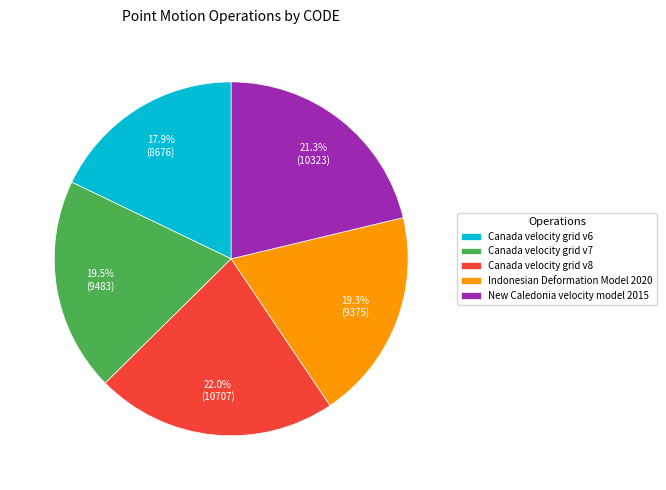

Which category has the smallest portion of the pie?

Canada velocity grid v6